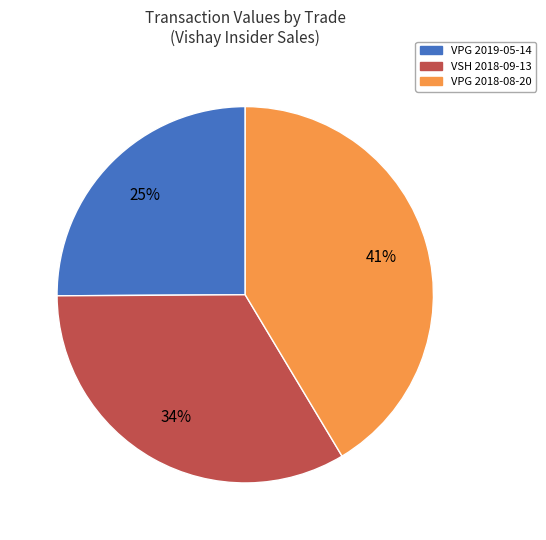

Which category has the smallest portion of the pie?

VPG 2019-05-14